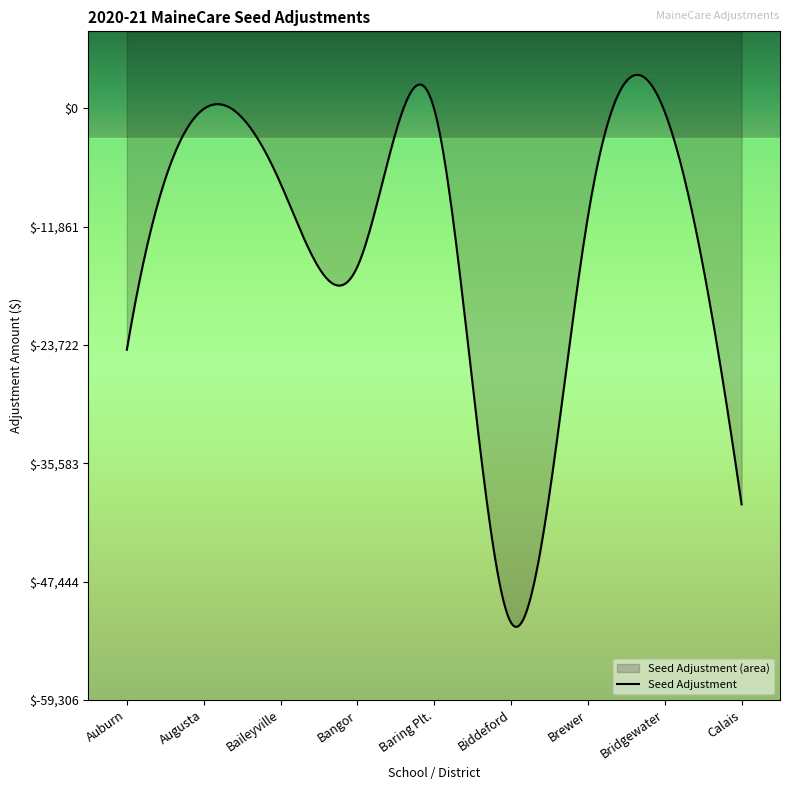

At which category does the data reach its first local peak?

Augusta